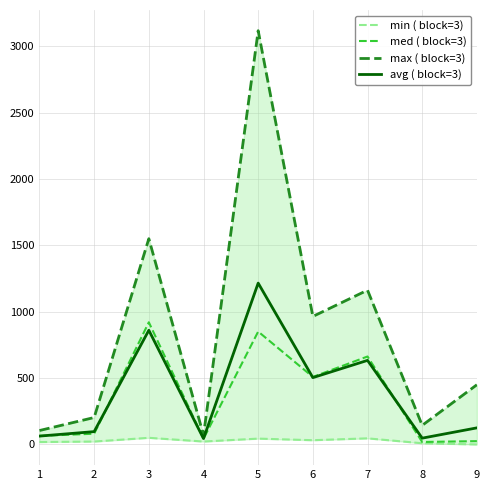

Where does the max ( block=3) series first go above 450?

3